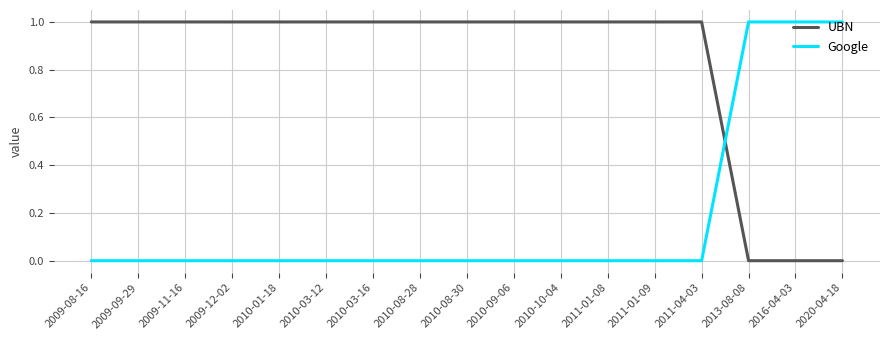

Rank the series by their average value, from highest to lowest.

UBN, Google